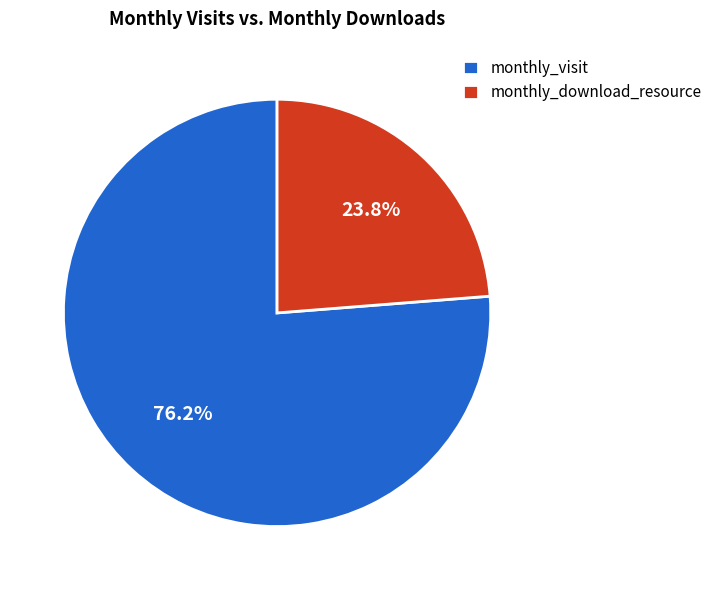

What is the largest slice in the pie chart?

monthly_visit